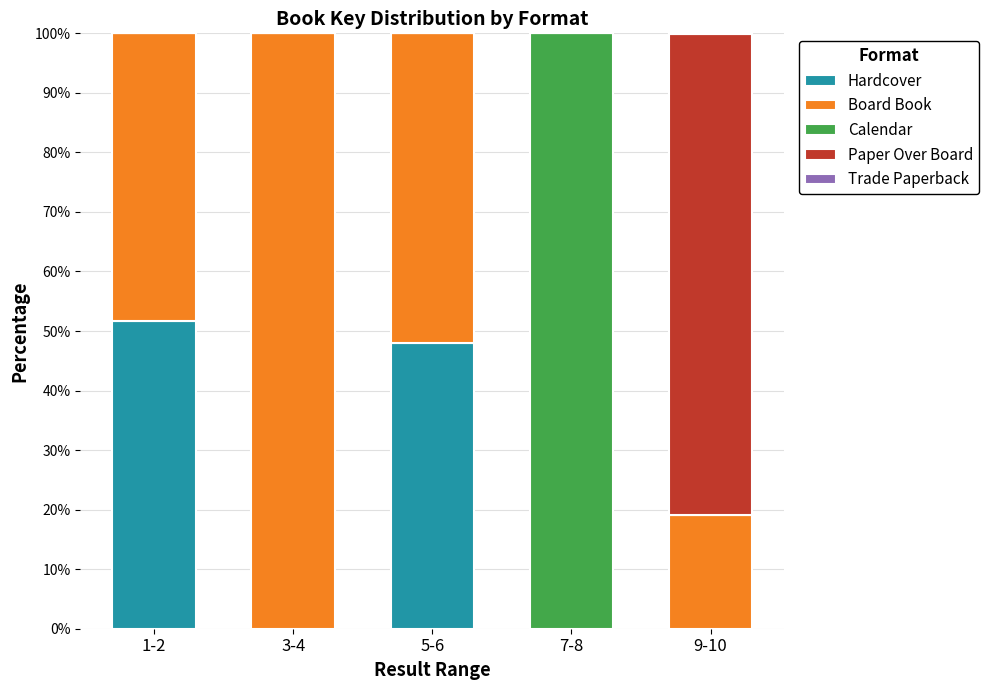

What is the total value across all series at 1-2?

100.0